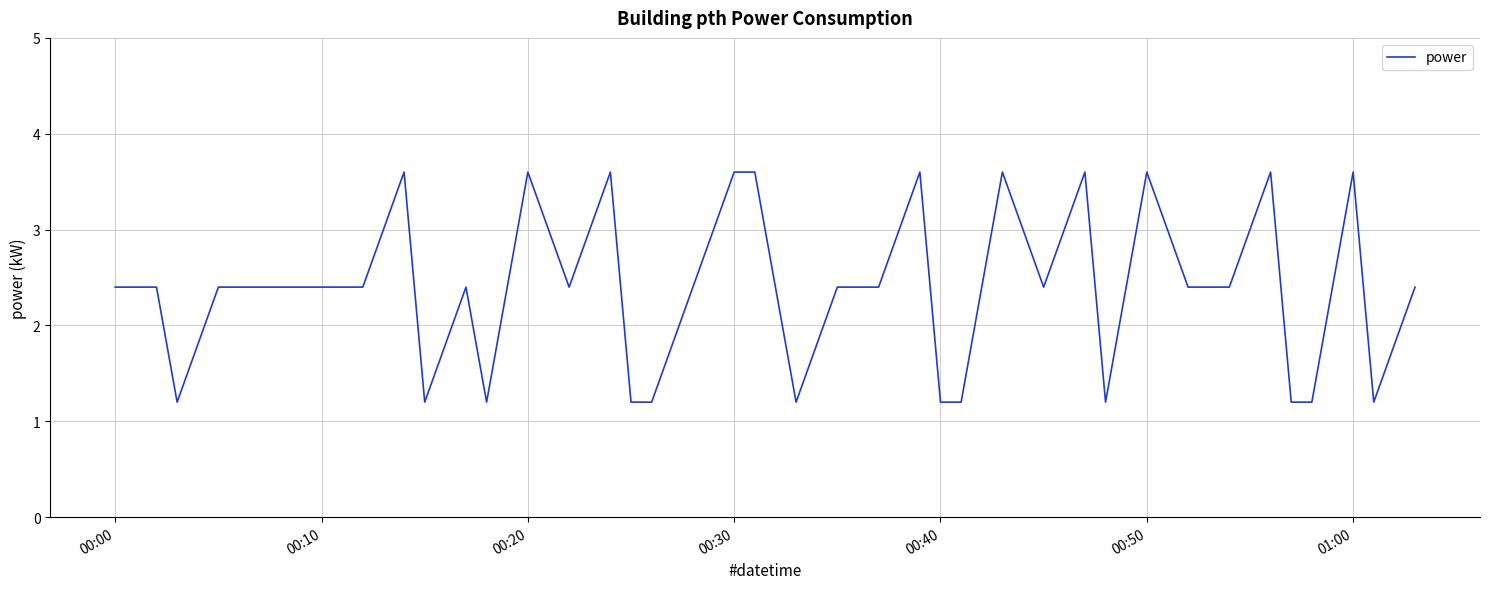

What is the smallest value displayed?

1.2